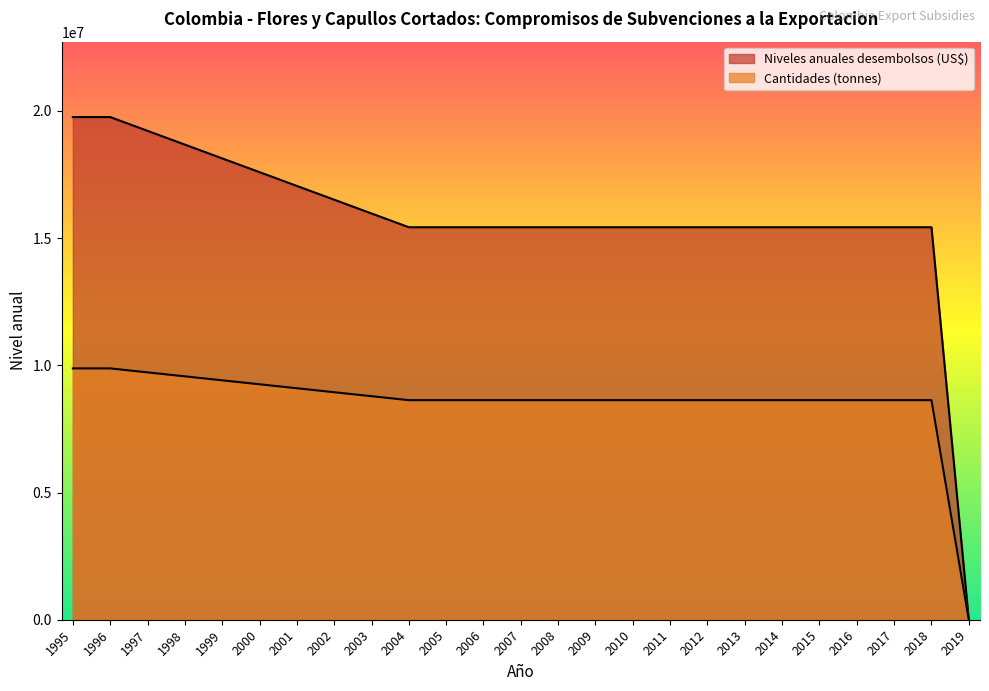

What is the difference between the second highest and minimum values in the Niveles anuales desembolsos (US$) series?

19754519.0